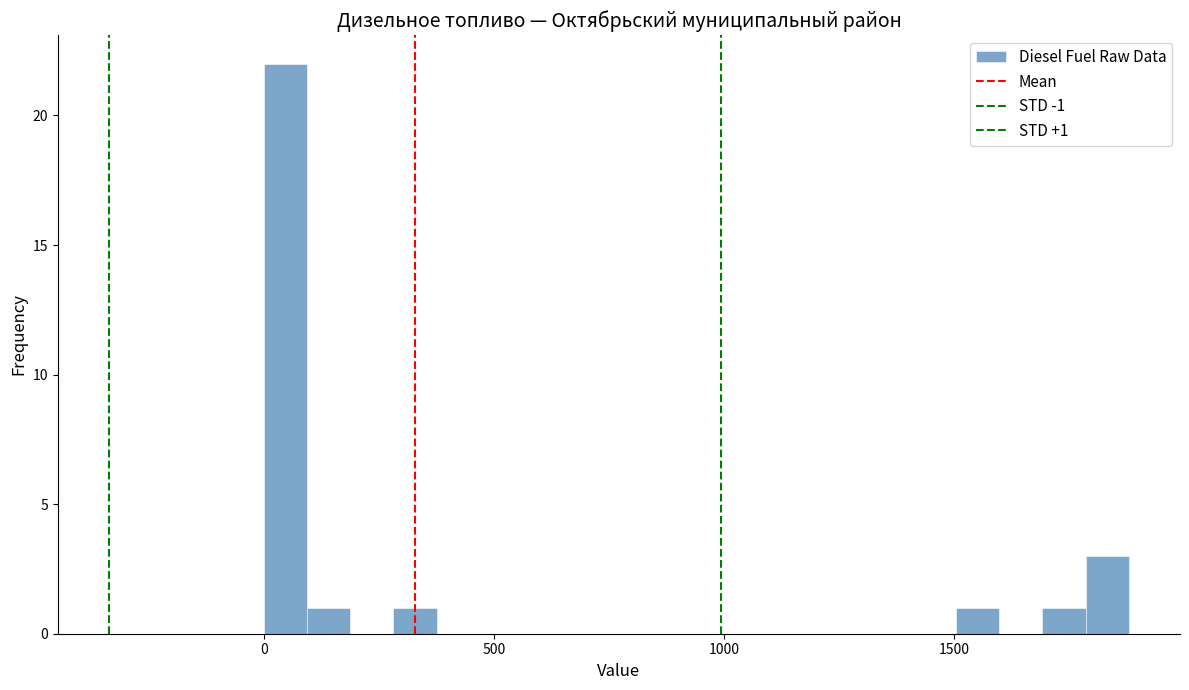

Around what value on the x-axis is the tallest bar? Give the approximate position of its centre, as read against the axis.

50